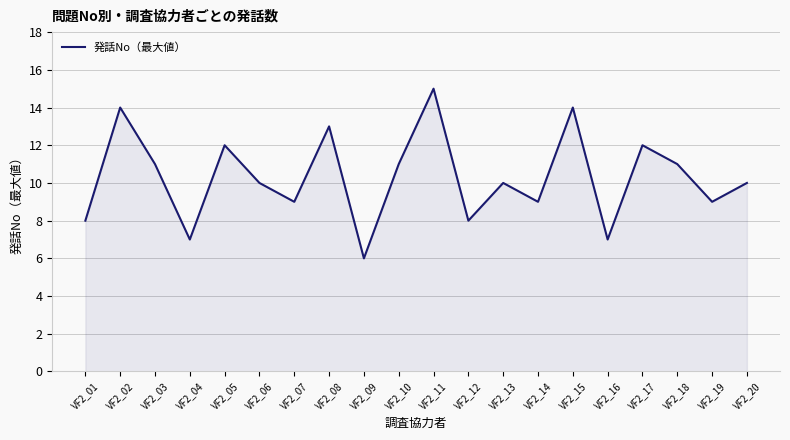

Reading left to right, list all the values displayed in this chart.

VF2_01=8	VF2_02=14	VF2_03=11	VF2_04=7	VF2_05=12	VF2_06=10	VF2_07=9	VF2_08=13	VF2_09=6	VF2_10=11	VF2_11=15	VF2_12=8	VF2_13=10	VF2_14=9	VF2_15=14	VF2_16=7	VF2_17=12	VF2_18=11	VF2_19=9	VF2_20=10